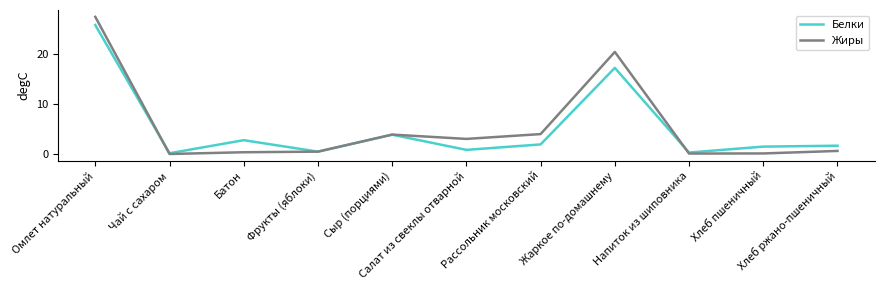

What is the highest value of the Белки series?

25.7